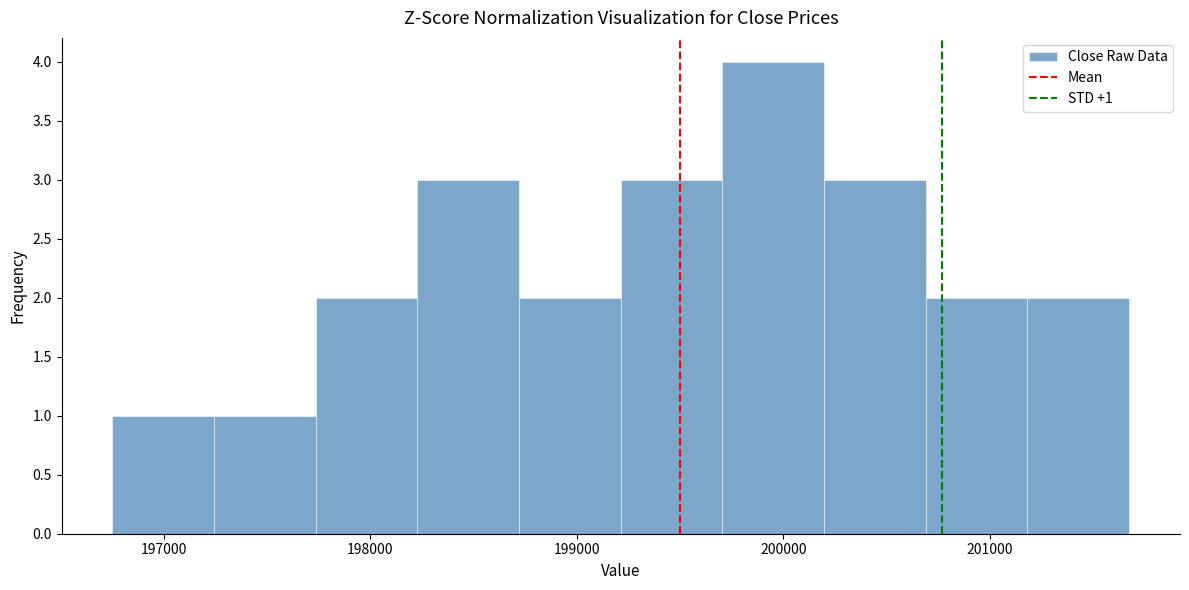

Over which range of the x-axis is the bar tallest?

199700 to 200200